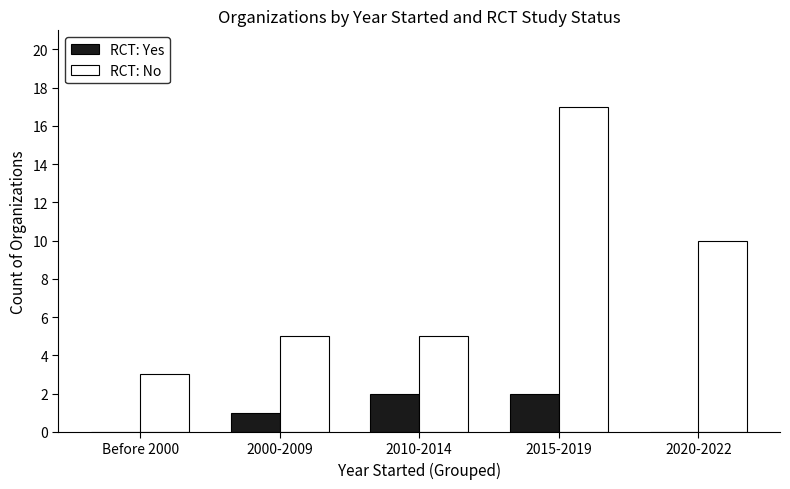

Reading left to right, extract all data points from this chart.

RCT: Yes: Before 2000=0	2000-2009=1	2010-2014=2	2015-2019=2	2020-2022=0
RCT: No: Before 2000=3	2000-2009=5	2010-2014=5	2015-2019=17	2020-2022=10